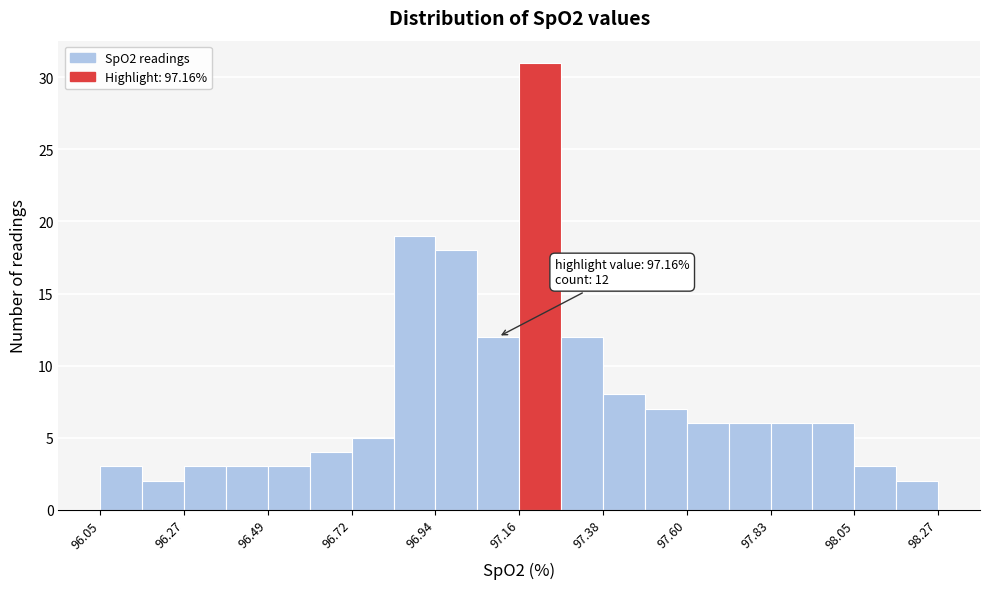

Around what value on the x-axis is the tallest bar? Give the approximate position of its centre, as read against the axis.

97.20